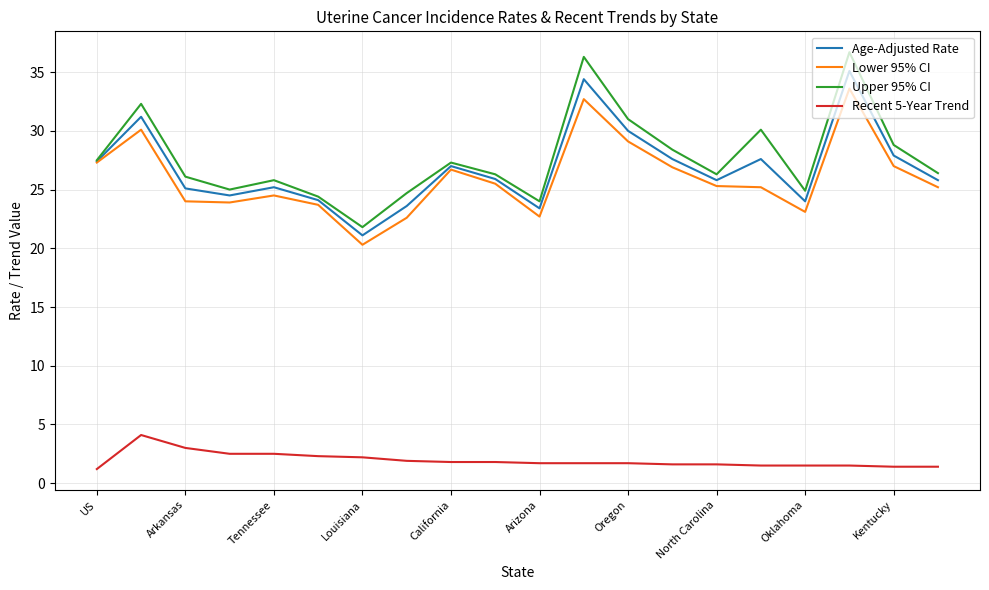

True or false: Upper 95% CI and Recent 5-Year Trend cross at least once.

False